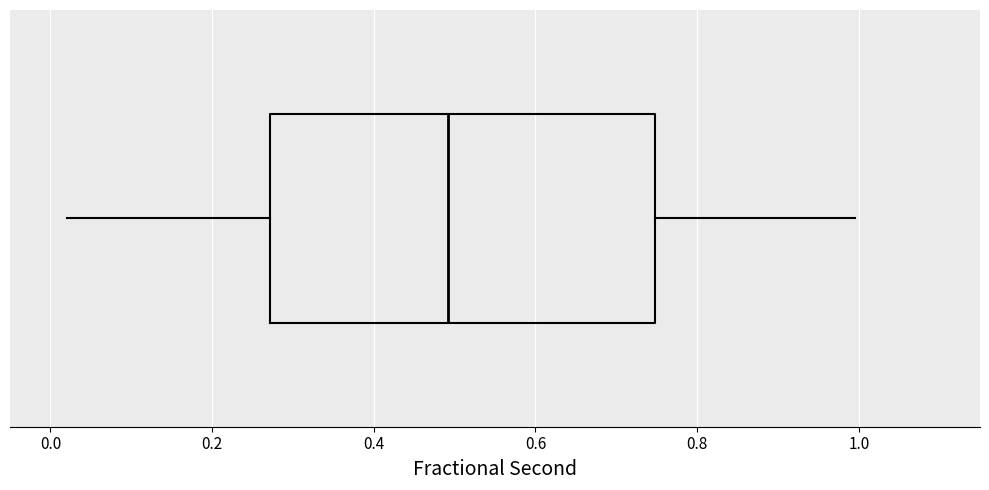

Read this box plot against the x-axis: the position of the median line, the range covered by the box, and the ends of both whiskers. The values are not printed on the chart, so give them approximately, as read against the axis.

median 0.50, box 0.28 to 0.74, whiskers 0.02 to 1.00